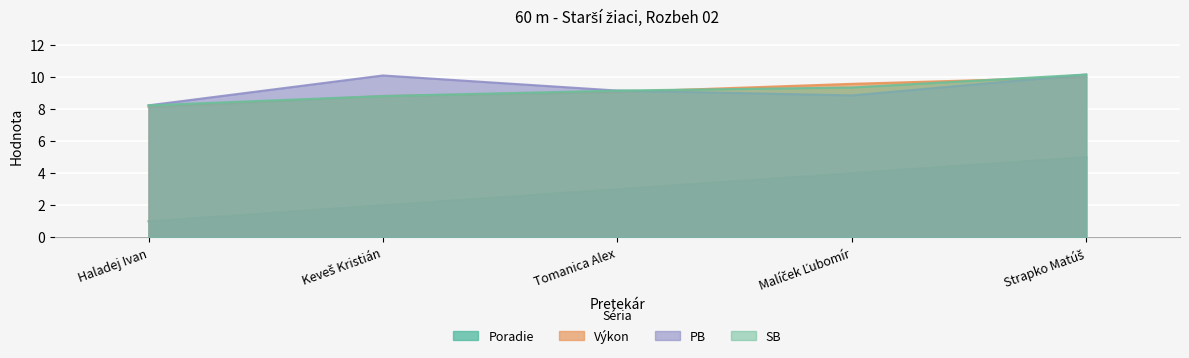

True or false: SB has more than 0 interior local peaks.

False